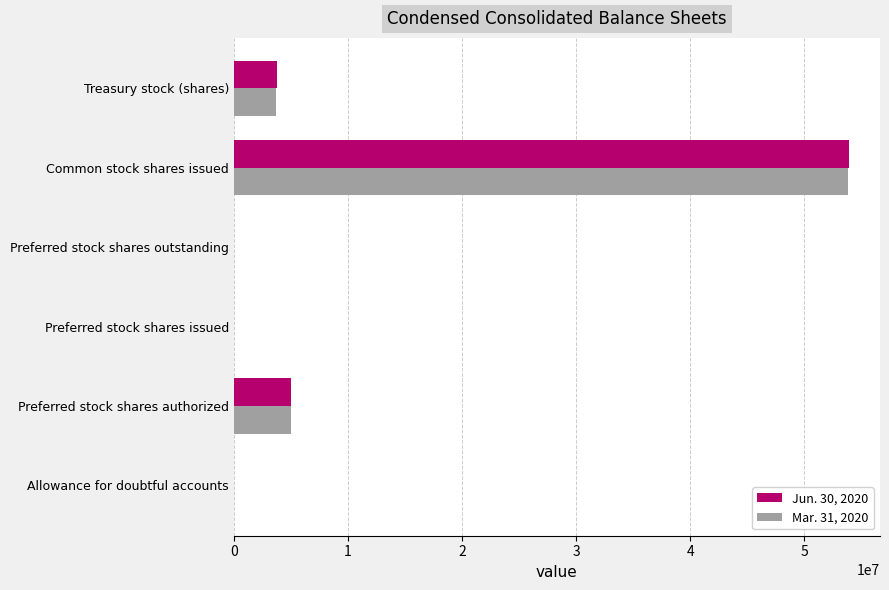

At which category is the sum across all series the highest?

Common stock shares issued